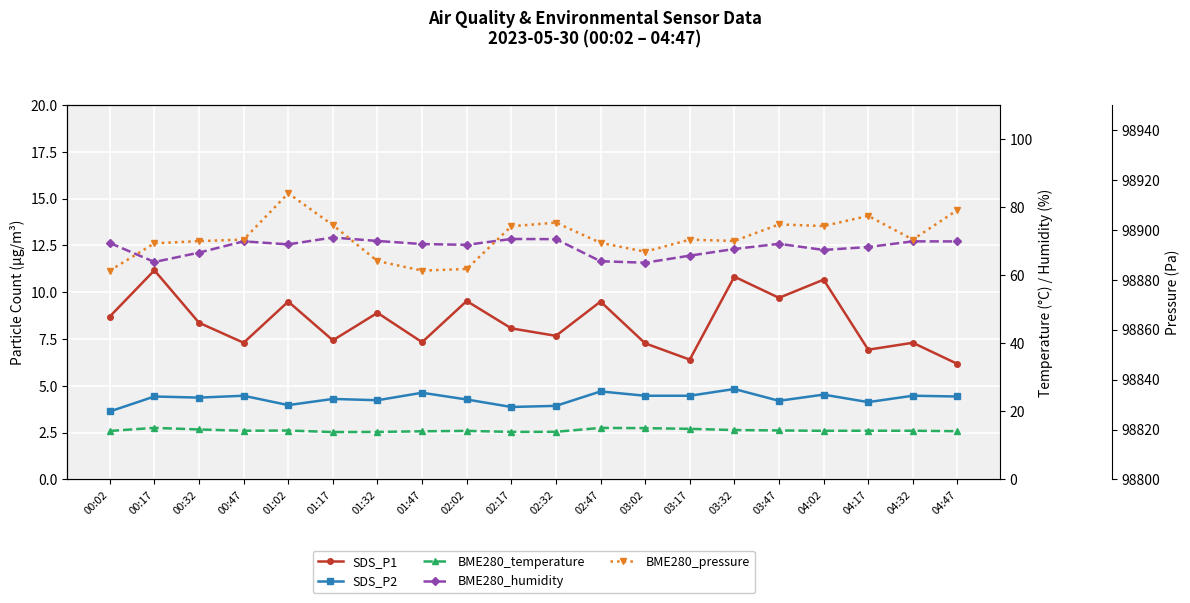

Reading left to right, what are all the values shown in this chart?

SDS_P1: 00:02=8.7	00:17=11.2	00:32=8.4	00:47=7.3	01:02=9.5	01:17=7.4	01:32=8.9	01:47=7.3	02:02=9.5	02:17=8.1	02:32=7.7	02:47=9.5	03:02=7.3	03:17=6.4	03:32=10.8	03:47=9.7	04:02=10.7	04:17=6.9	04:32=7.3	04:47=6.2
SDS_P2: 00:02=3.6	00:17=4.4	00:32=4.4	00:47=4.5	01:02=4.0	01:17=4.3	01:32=4.2	01:47=4.6	02:02=4.3	02:17=3.9	02:32=3.9	02:47=4.7	03:02=4.5	03:17=4.5	03:32=4.8	03:47=4.2	04:02=4.5	04:17=4.1	04:32=4.5	04:47=4.4
BME280_temperature: 00:02=14.2	00:17=15.2	00:32=14.7	00:47=14.3	01:02=14.4	01:17=13.9	01:32=14.0	01:47=14.2	02:02=14.3	02:17=14.0	02:32=14.0	02:47=15.1	03:02=15.1	03:17=14.9	03:32=14.5	03:47=14.4	04:02=14.3	04:17=14.3	04:32=14.3	04:47=14.2
BME280_humidity: 00:02=69.5	00:17=63.9	00:32=66.6	00:47=69.9	01:02=69.1	01:17=71.1	01:32=70.1	01:47=69.2	02:02=68.9	02:17=70.6	02:32=70.6	02:47=64.1	03:02=63.7	03:17=65.7	03:32=67.7	03:47=69.2	04:02=67.4	04:17=68.3	04:32=69.9	04:47=69.9
BME280_pressure: 00:02=98883.7	00:17=98894.6	00:32=98895.5	00:47=98896.1	01:02=98914.6	01:17=98901.9	01:32=98887.5	01:47=98883.7	02:02=98884.3	02:17=98901.4	02:32=98902.9	02:47=98894.8	03:02=98891.2	03:17=98896.1	03:32=98895.5	03:47=98902.2	04:02=98901.5	04:17=98905.6	04:32=98896.1	04:47=98907.9